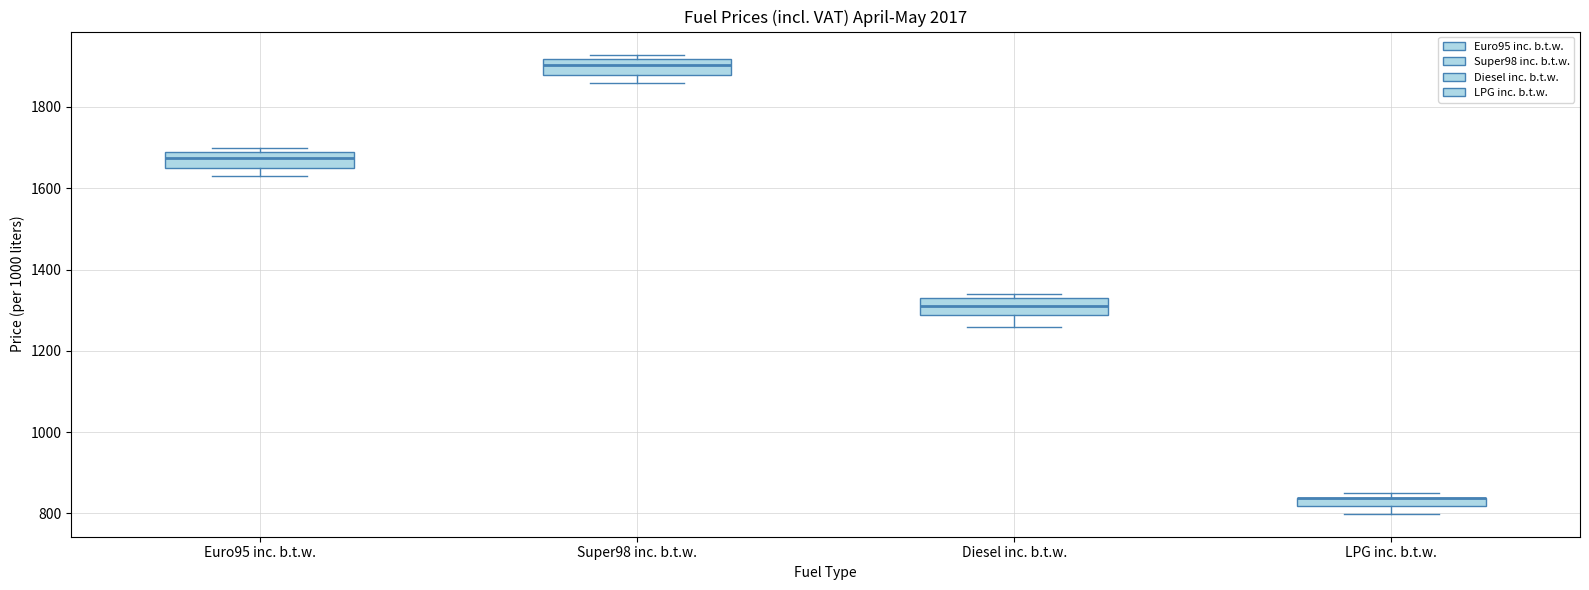

Where is the upper edge of the box for LPG inc. b.t.w. on the y-axis? The values are not printed on the chart, so give them approximately, as read against the axis.

840